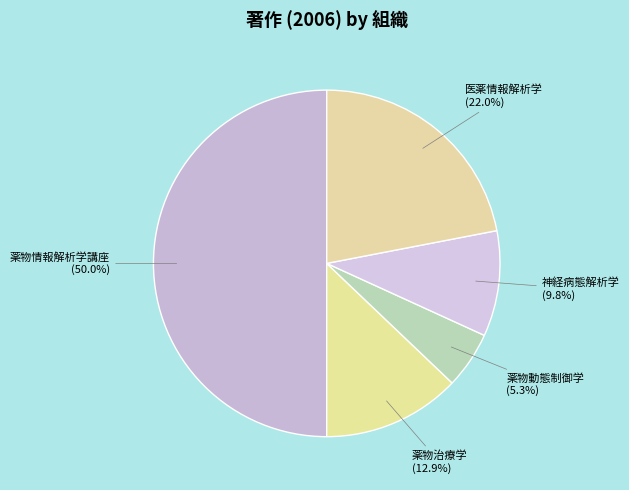

What is the ratio of the value at 薬物治療学 to the value at 医薬情報解析学?

0.6